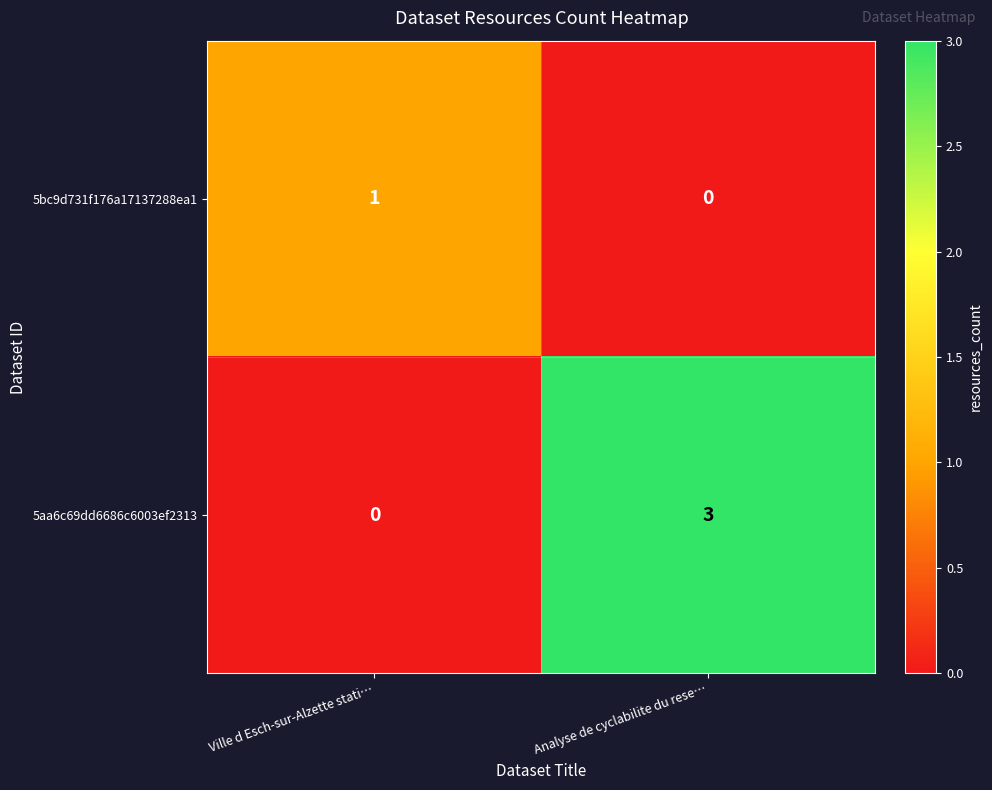

At Ville d Esch-sur-Alzette stati…, list the series in order from smallest to largest.

5aa6c69dd6686c6003ef2313, 5bc9d731f176a17137288ea1